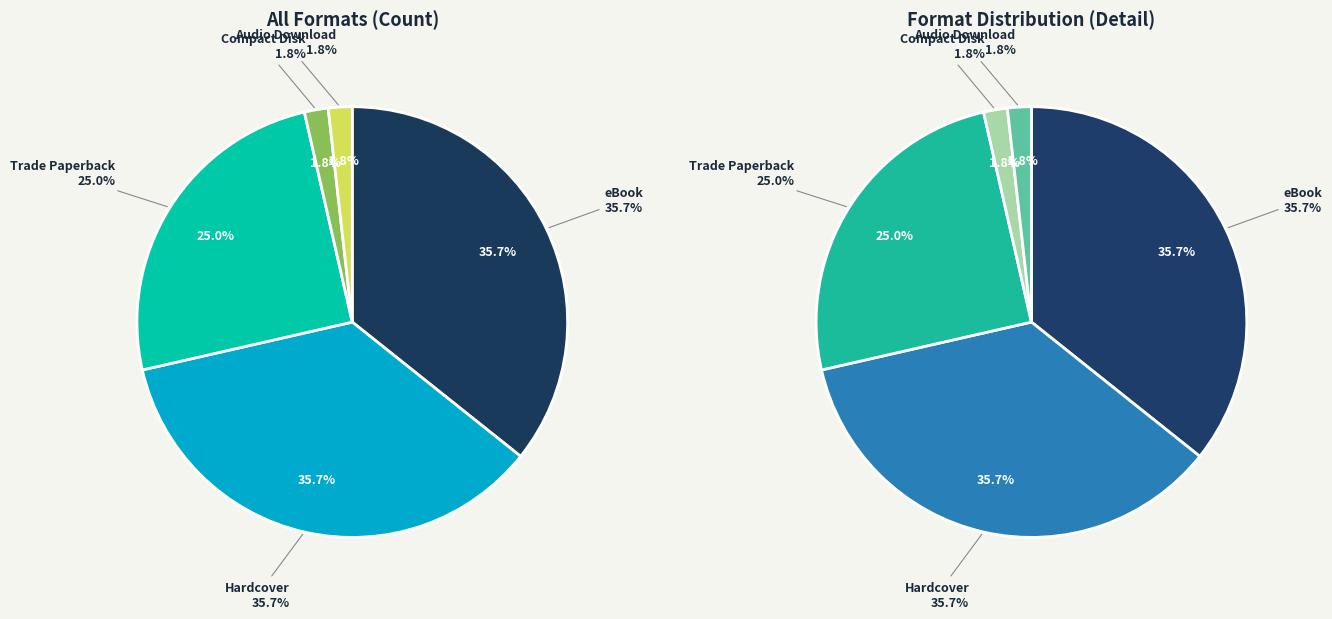

Which category has the biggest portion of the pie?

eBook